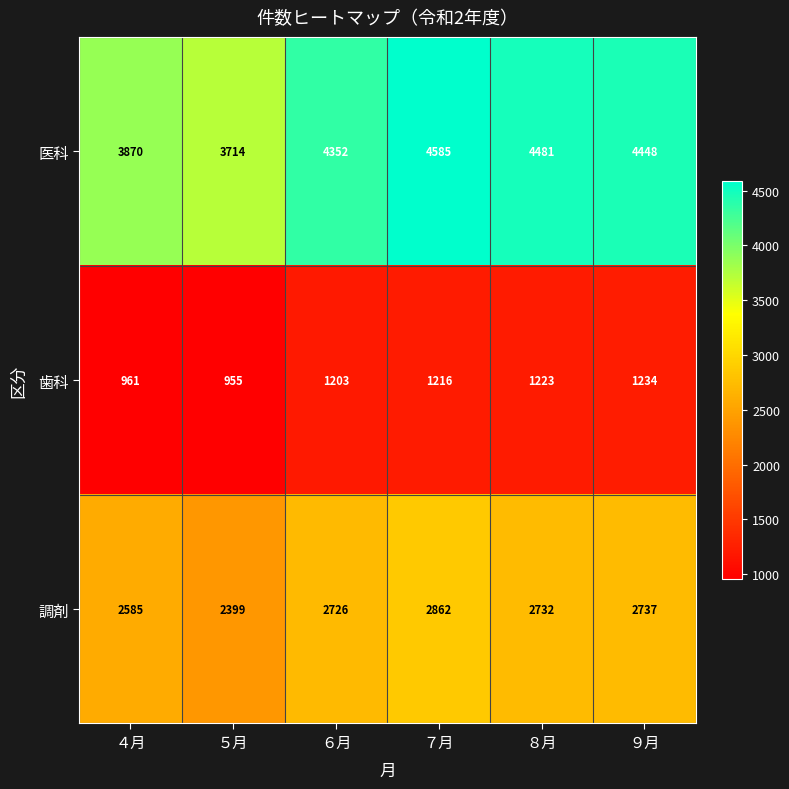

At which category is the sum across all series the highest?

７月